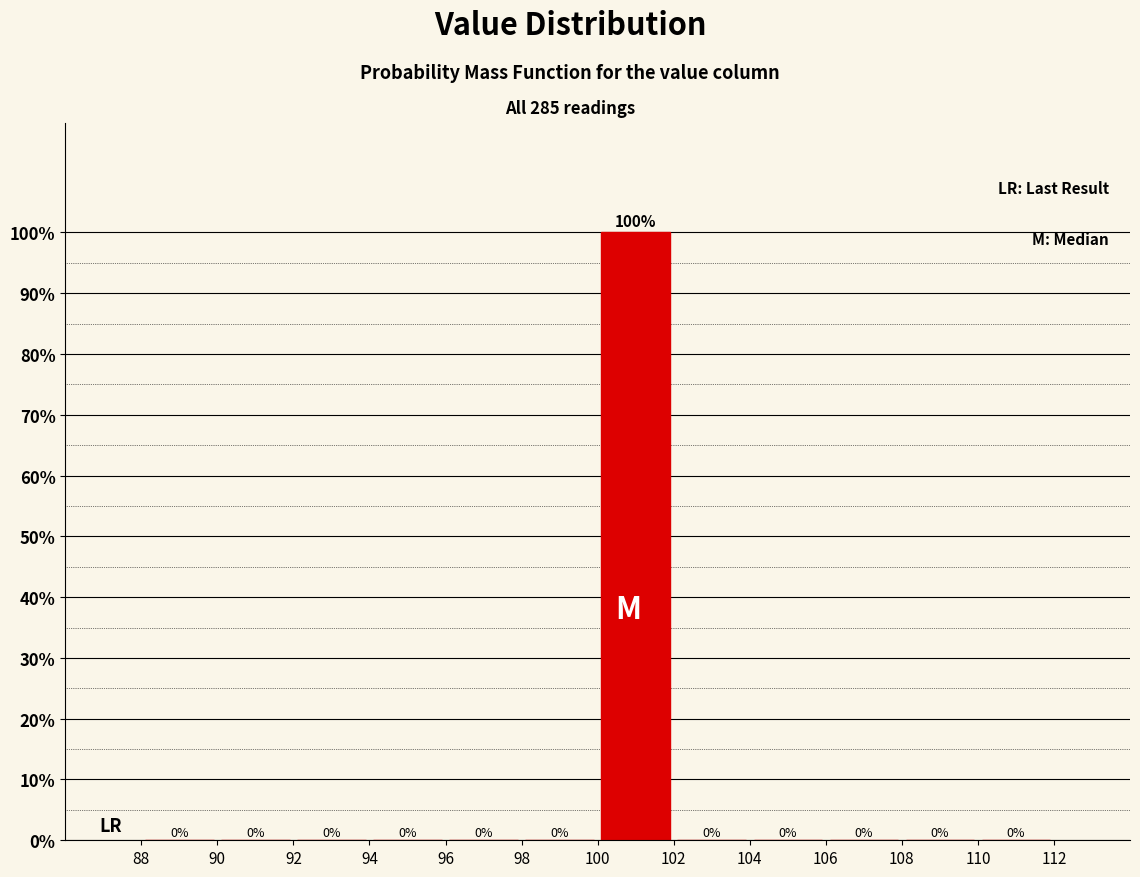

Reading left to right, list every bar in this chart as the range it spans on the x-axis followed by its height.

88 to 90: 0
90 to 92: 0
92 to 94: 0
94 to 96: 0
96 to 98: 0
98 to 100: 0
100 to 102: 100
102 to 104: 0
104 to 106: 0
106 to 108: 0
108 to 110: 0
110 to 112: 0